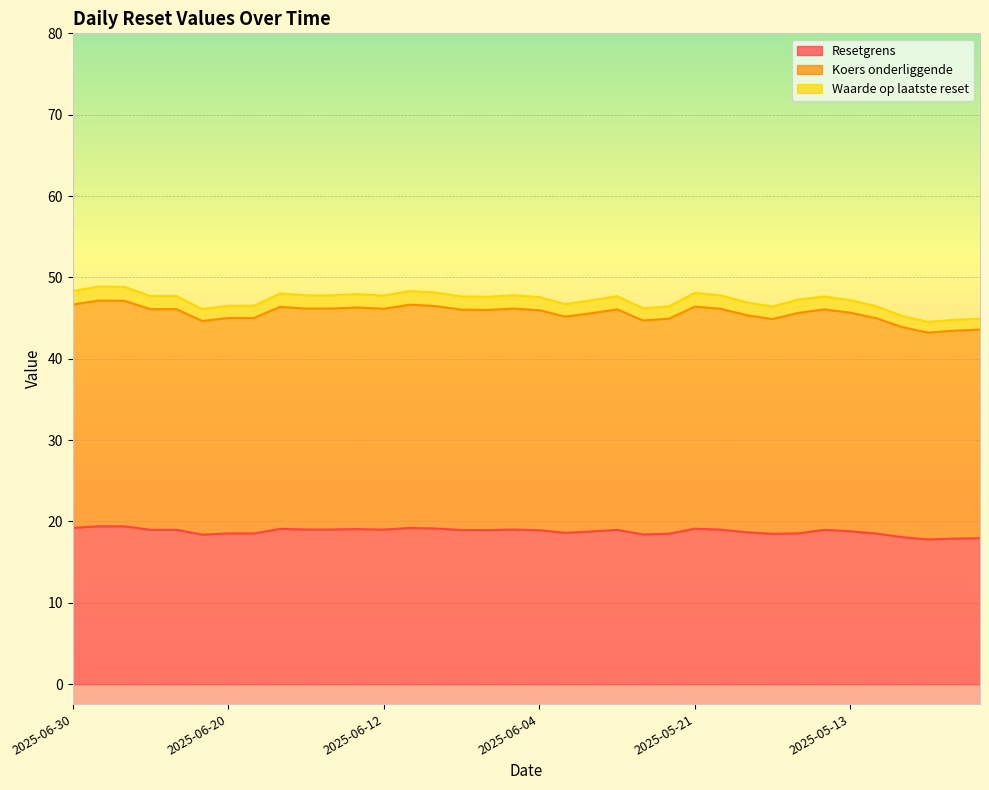

True or false: Koers onderliggende and Resetgrens intersect in this chart.

False